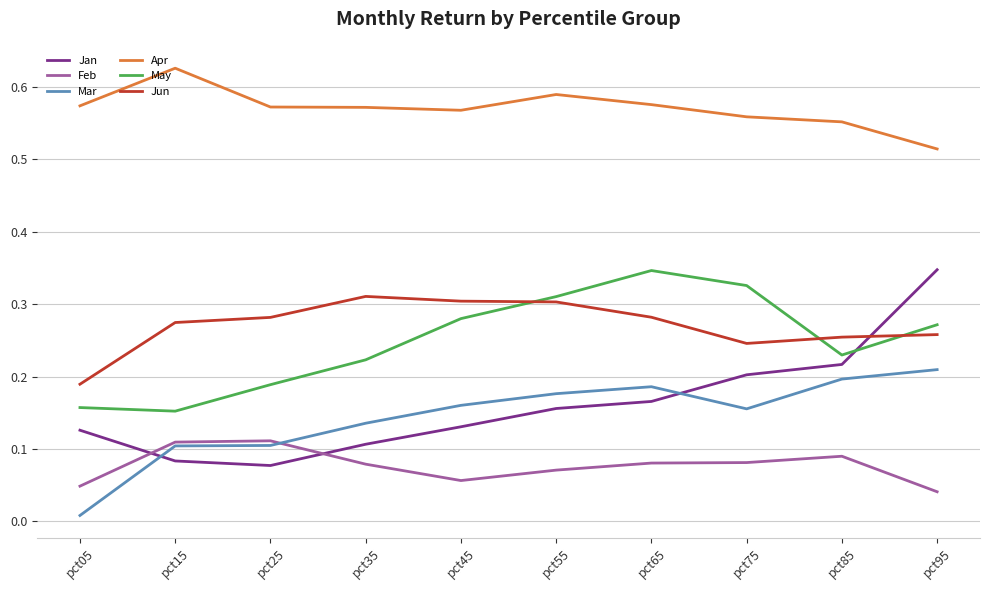

Where is Jan nearest to the value 0?

pct25